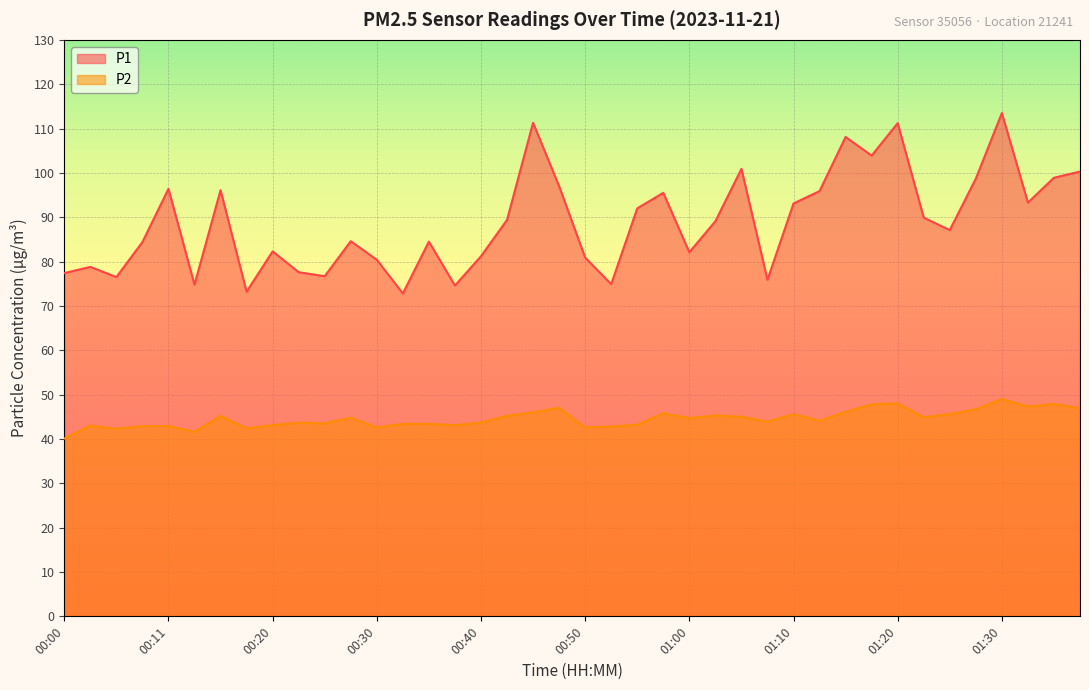

How many interior local peaks does the P1 series have?

12